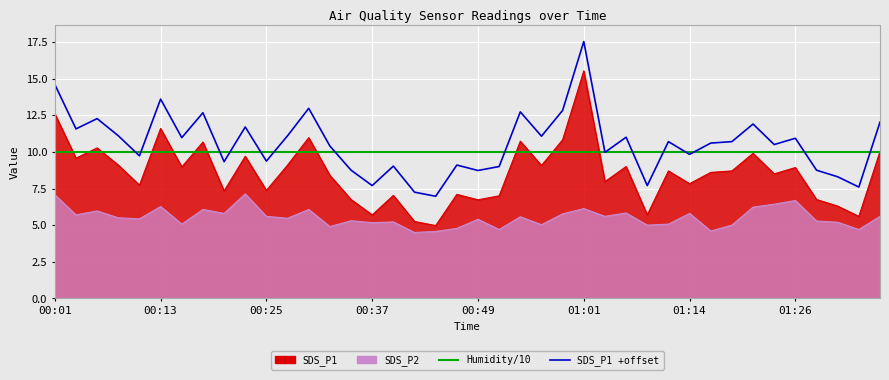

What is the sum of all SDS_P1 +offset values?

422.6